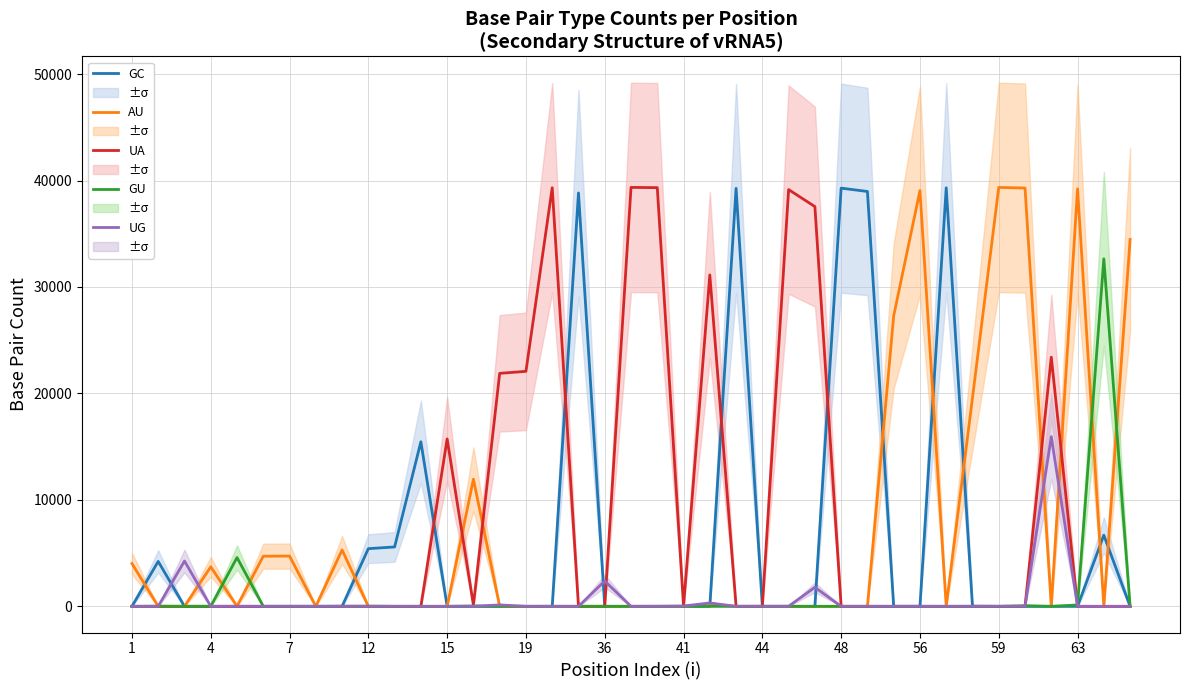

Is it true that UA equals 0 at 37?

True